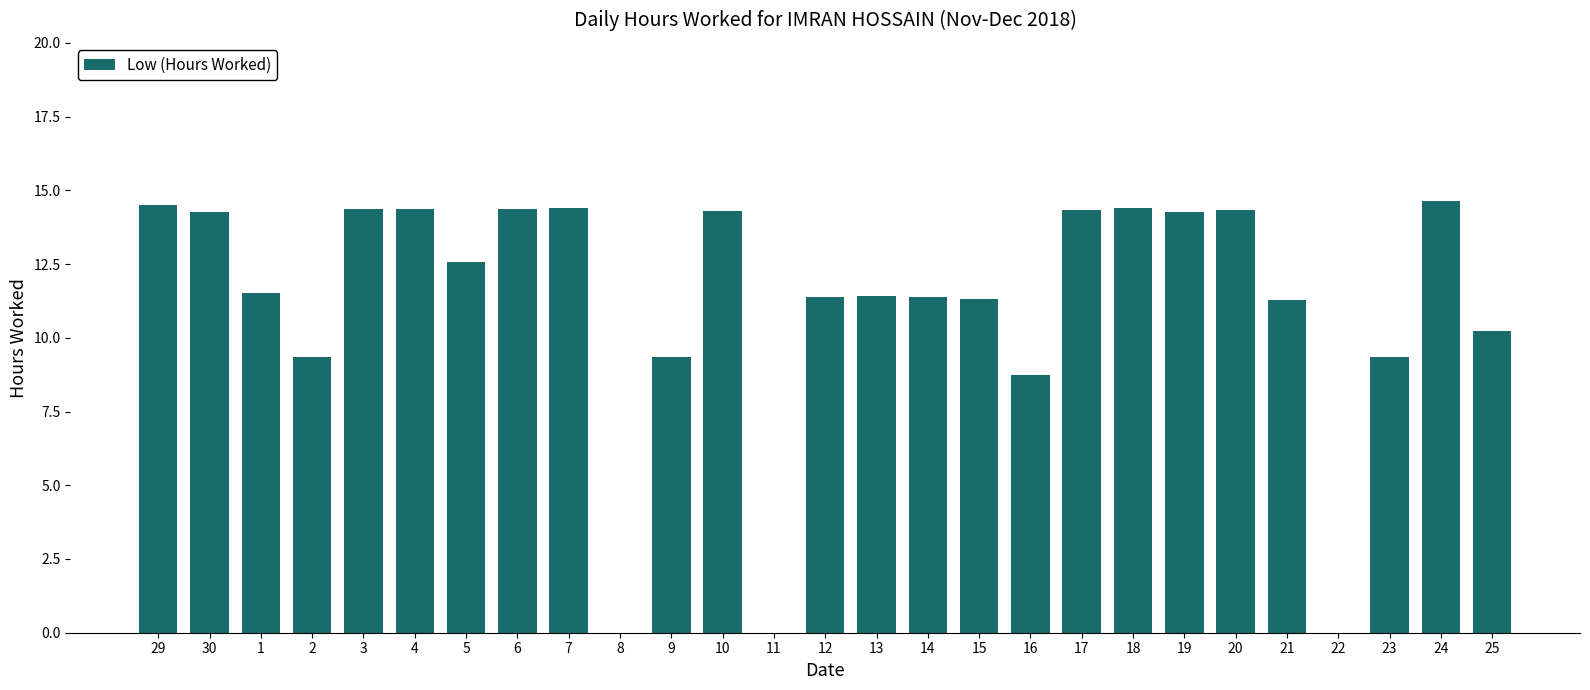

At which label is the value closest to 7?

16